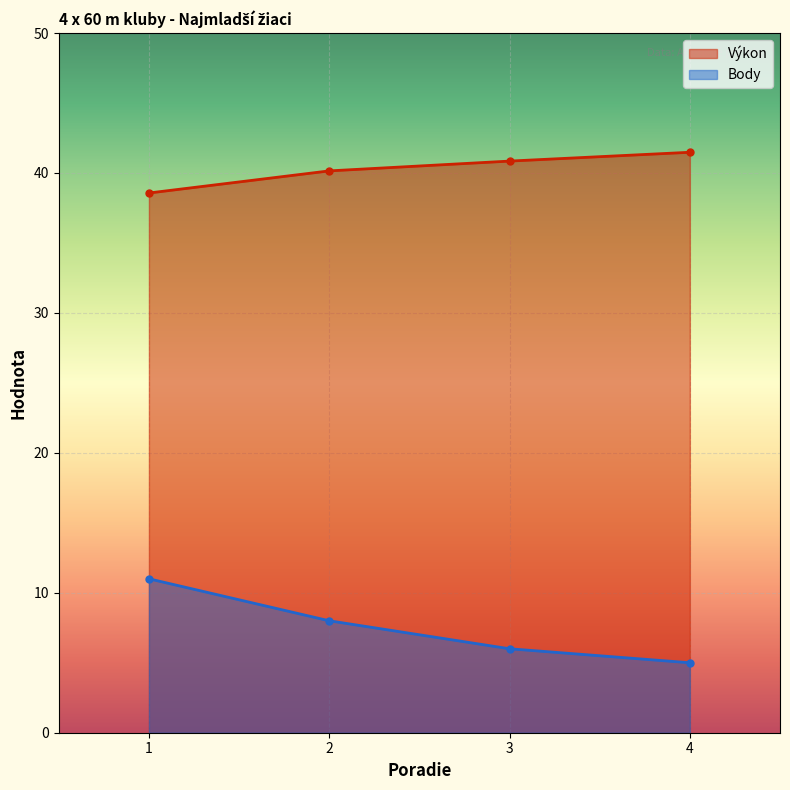

Is the value of Výkon at 1 greater than the value of Body at 2?

Yes